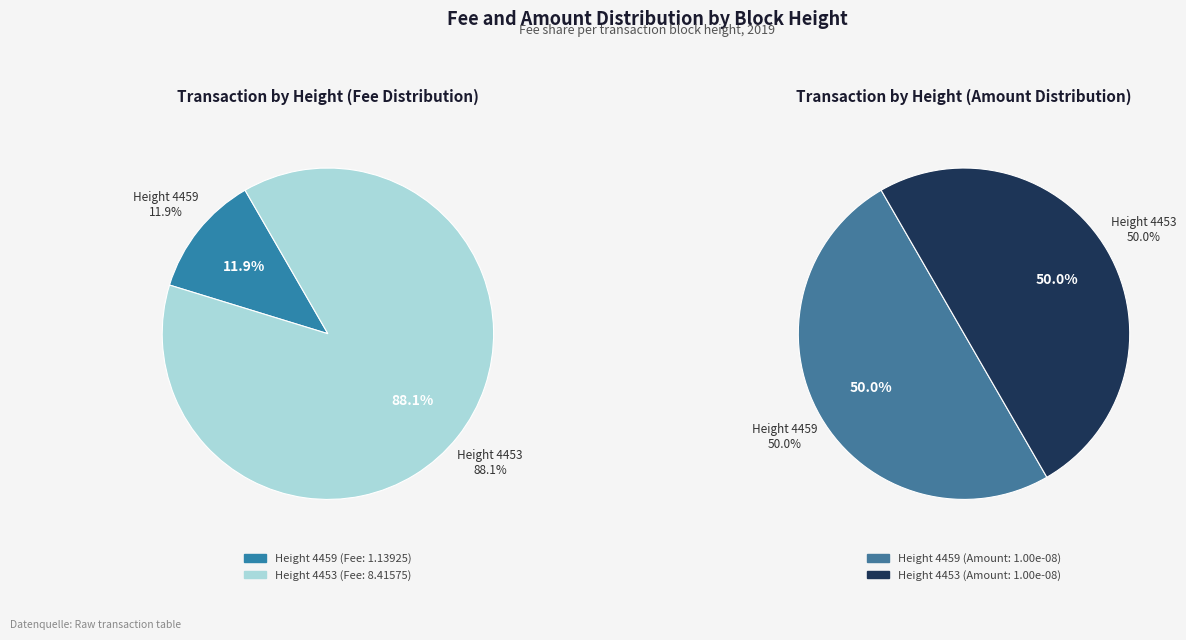

True or false: Height 4453 accounts for 77% of the total.

False